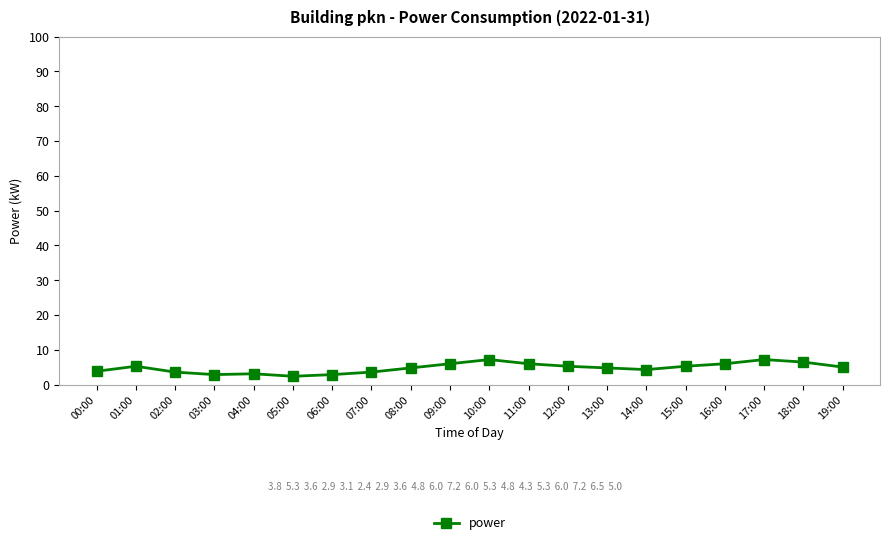

What is the value of the 12th point from the left?

6.0